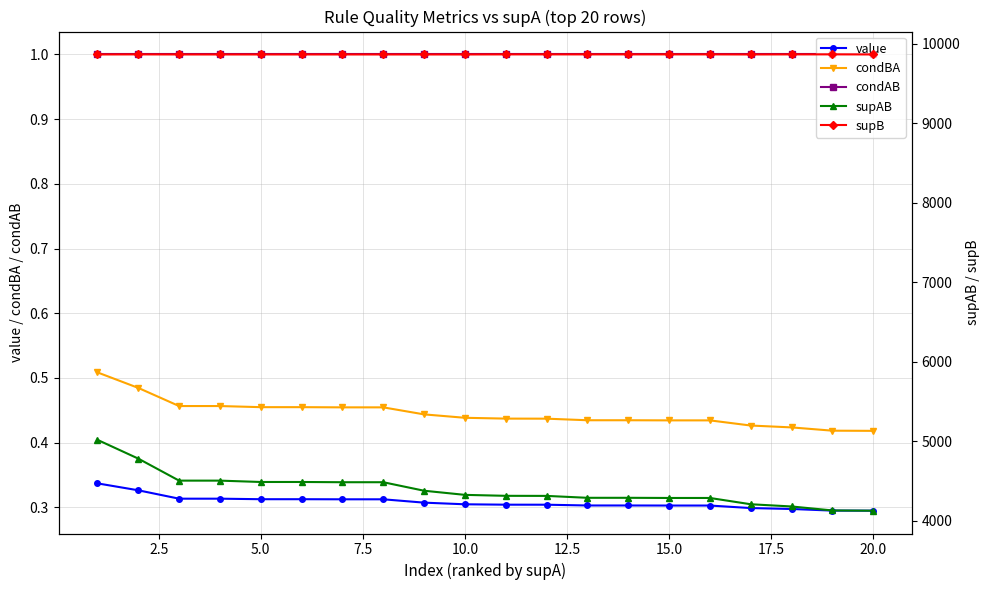

Rank the series by their maximum value, from highest to lowest.

supB, supAB, condAB, condBA, value